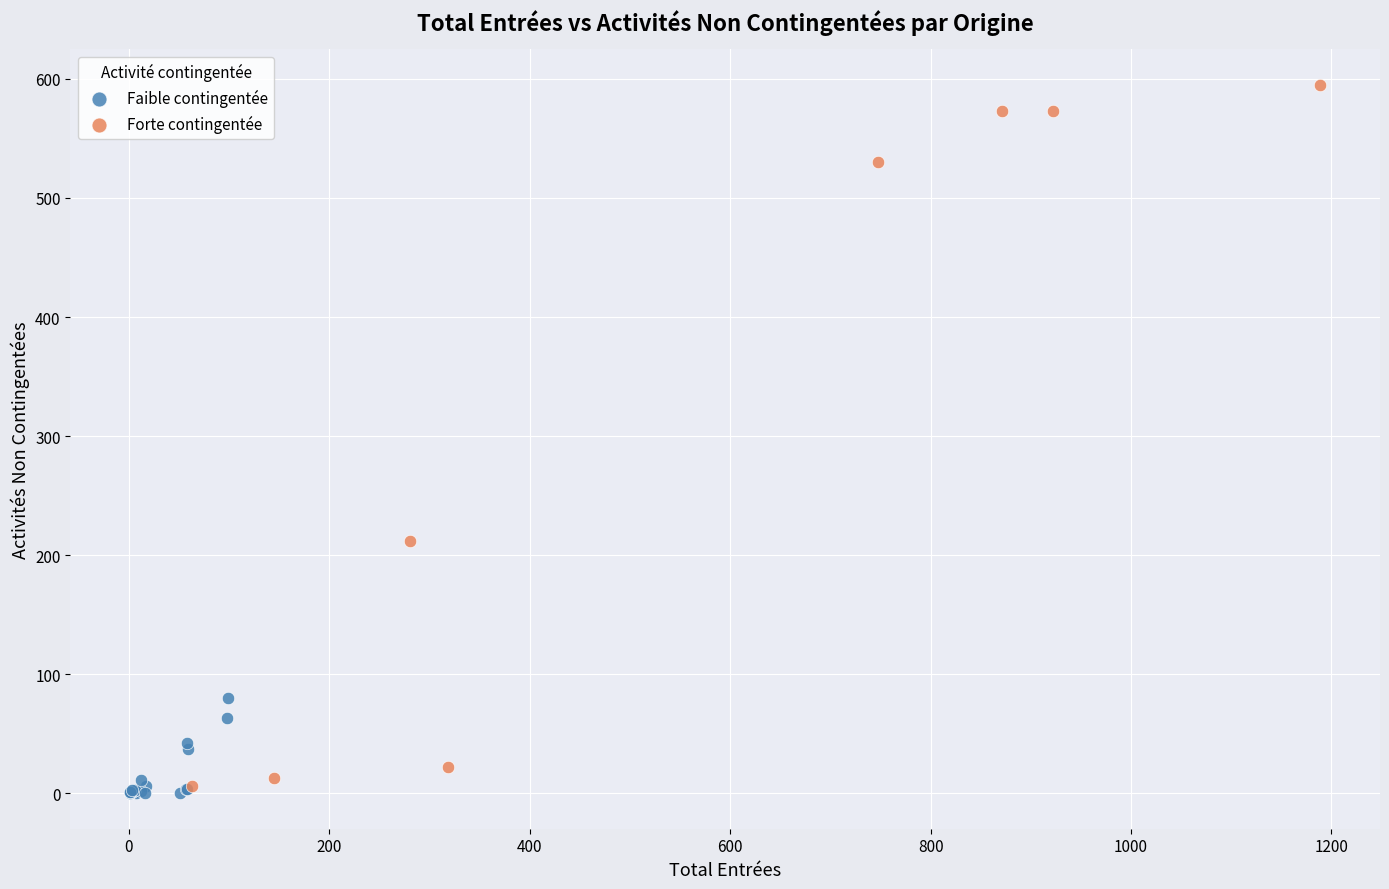

Which series reaches the maximum Y coordinate?

Forte contingentée